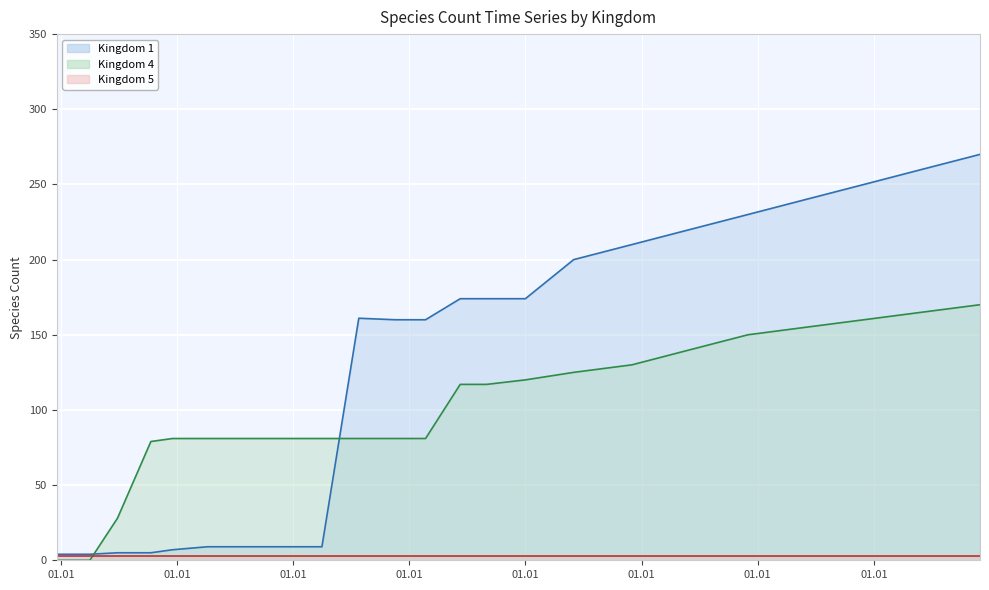

True or false: Kingdom 5 line and Kingdom 1 line cross at least once.

False